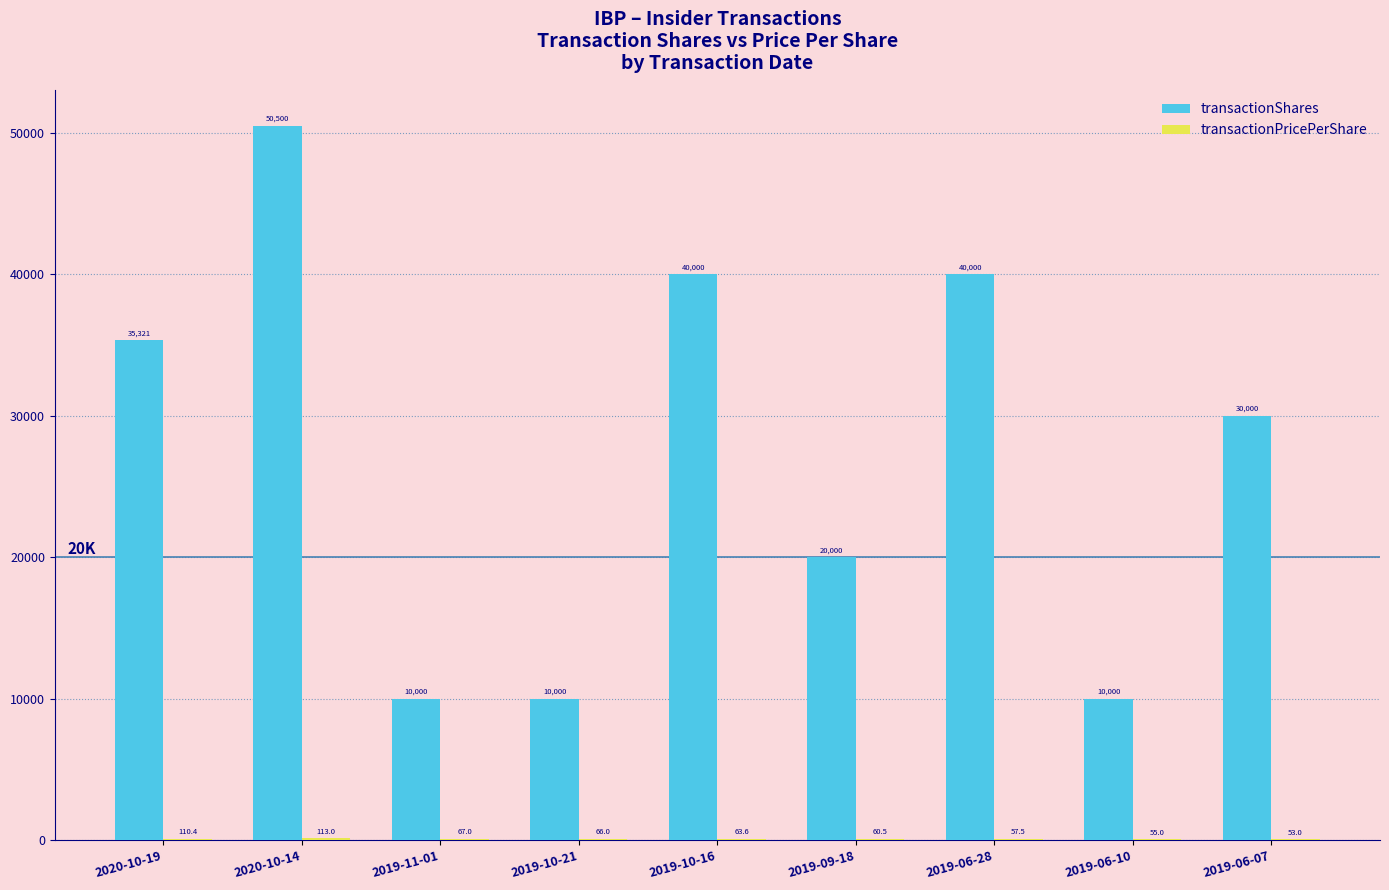

What is the highest value of the transactionShares series?

50500.0